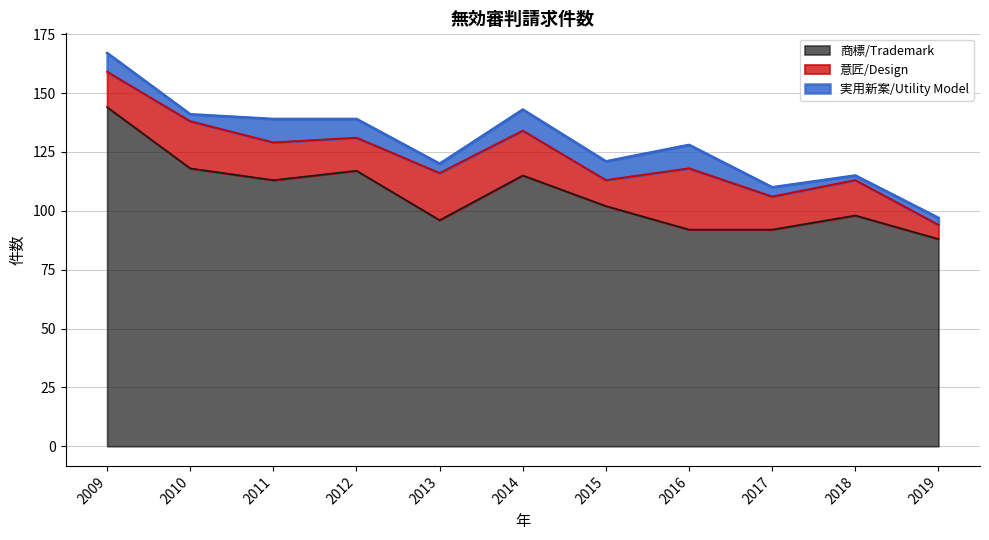

At how many categories does at least one series exceed 2?

11